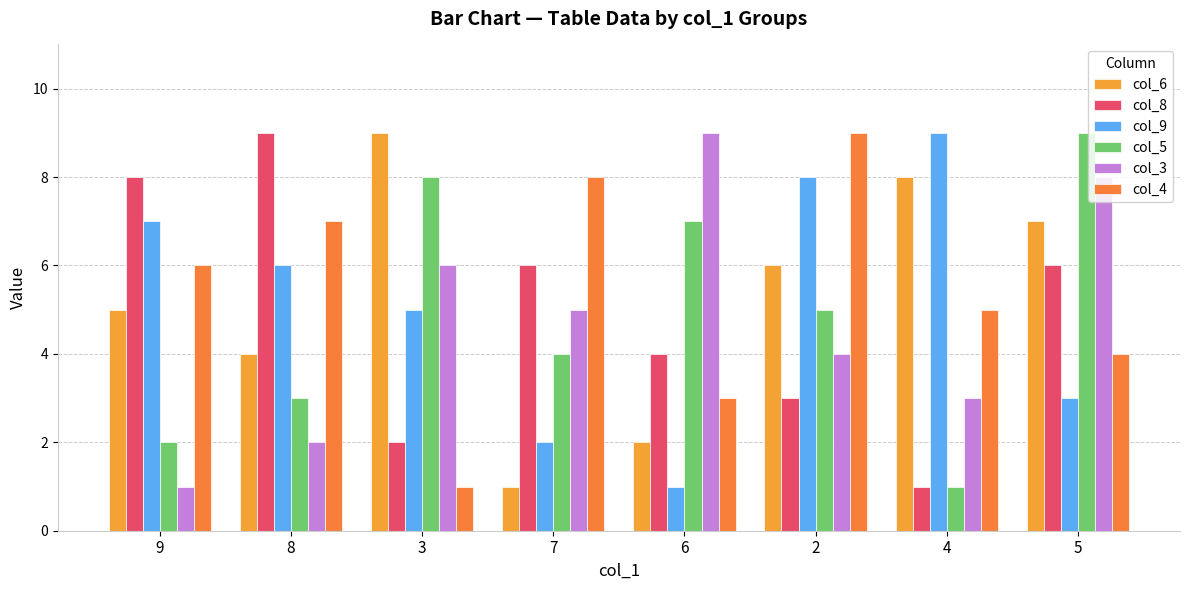

How many col_3 values are between 3 and 8?

5